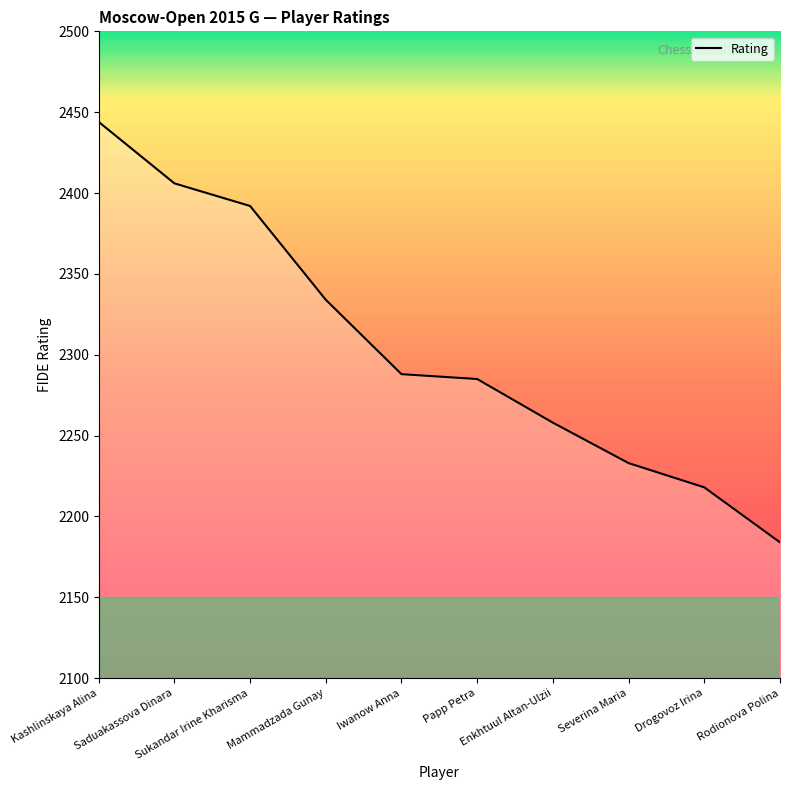

What is the difference between the maximum and minimum values?

260